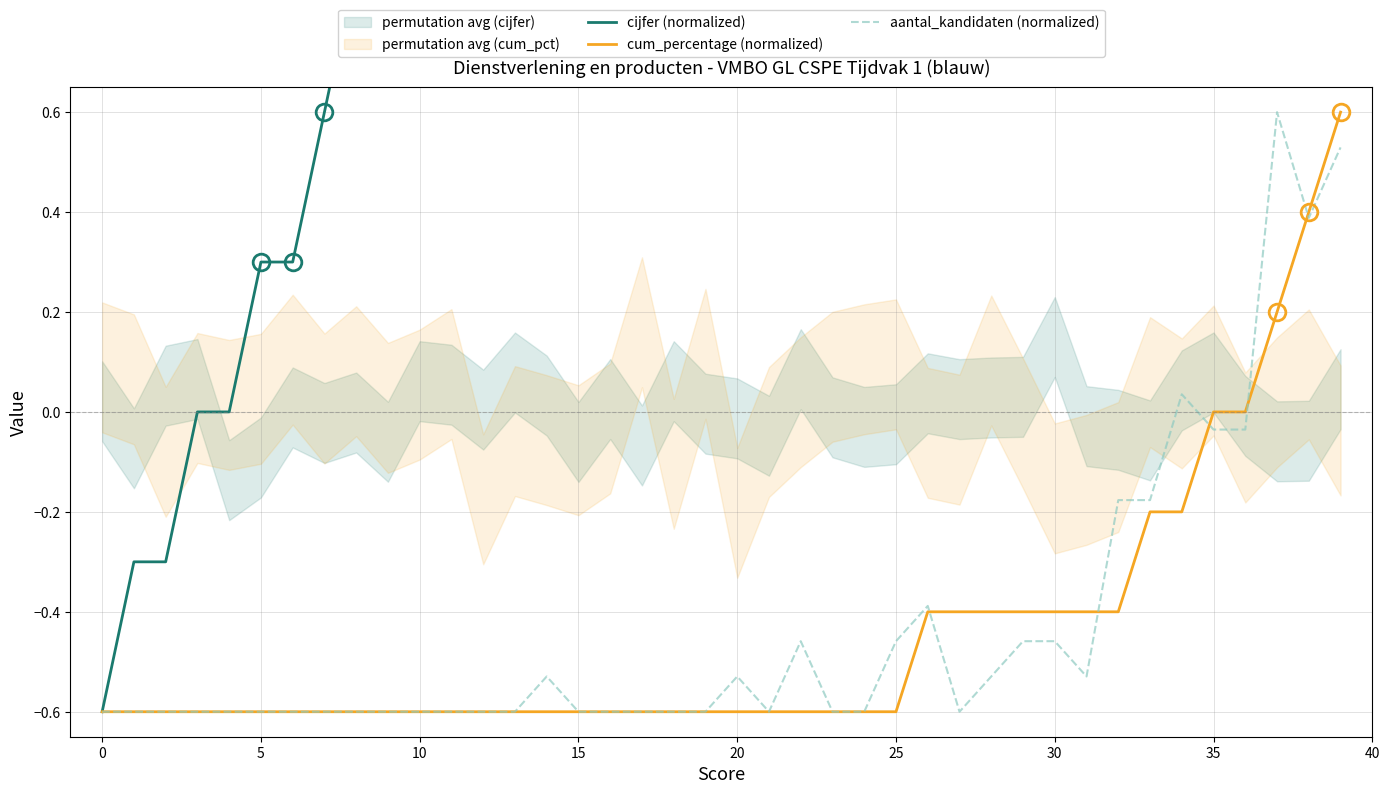

What is the highest value of the cum_percentage (normalized) series?

0.6